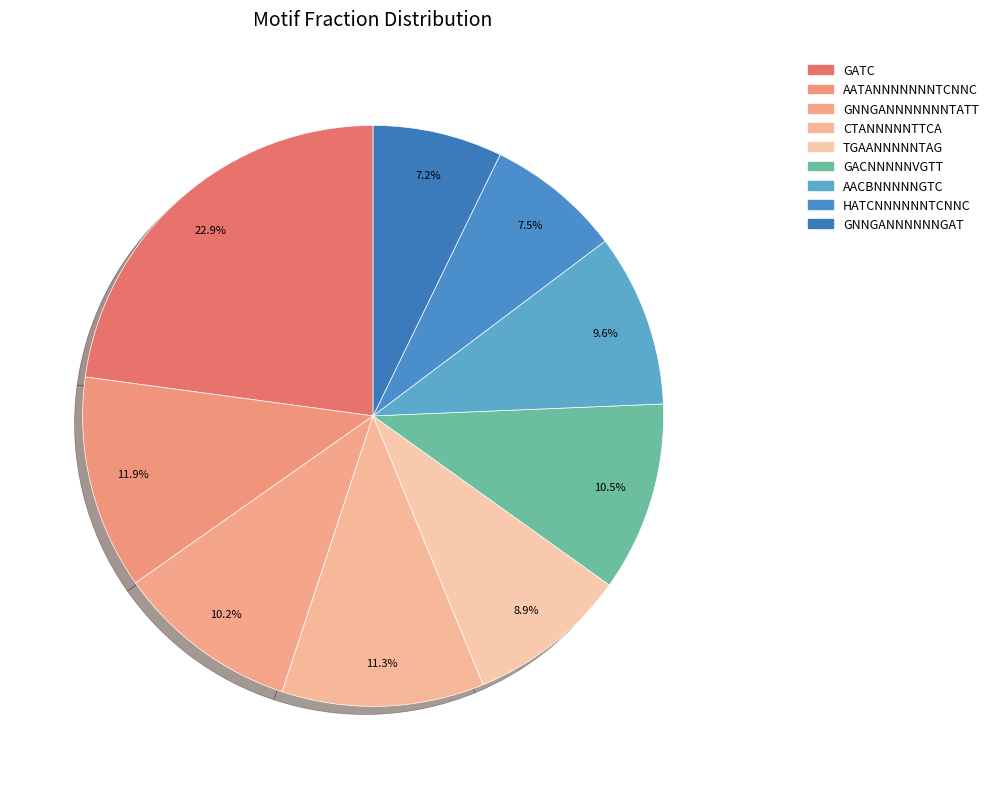

Which category has the smallest portion of the pie?

GNNGANNNNNNGAT